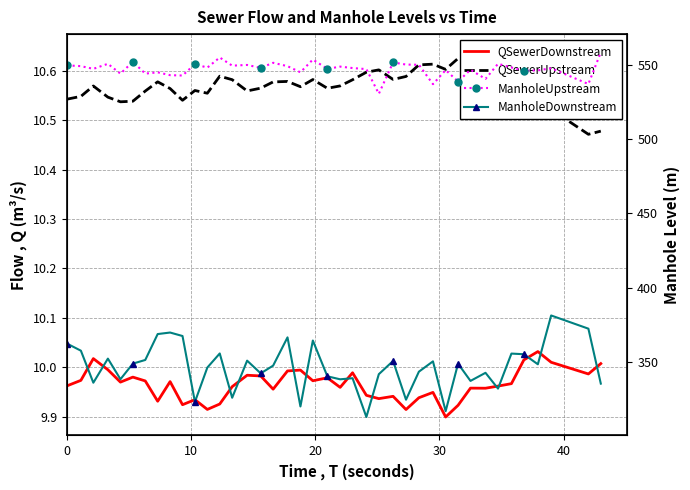

What are all the series names shown in the legend?

QSewerDownstream, QSewerUpstream, ManholeUpstream, ManholeDownstream